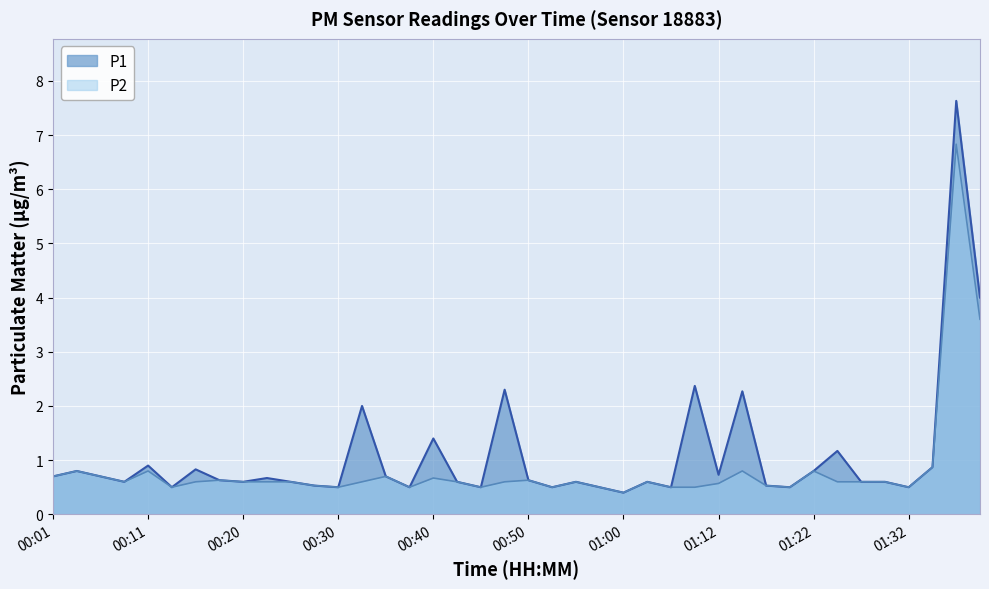

At which label does P2 reach its peak?

01:37